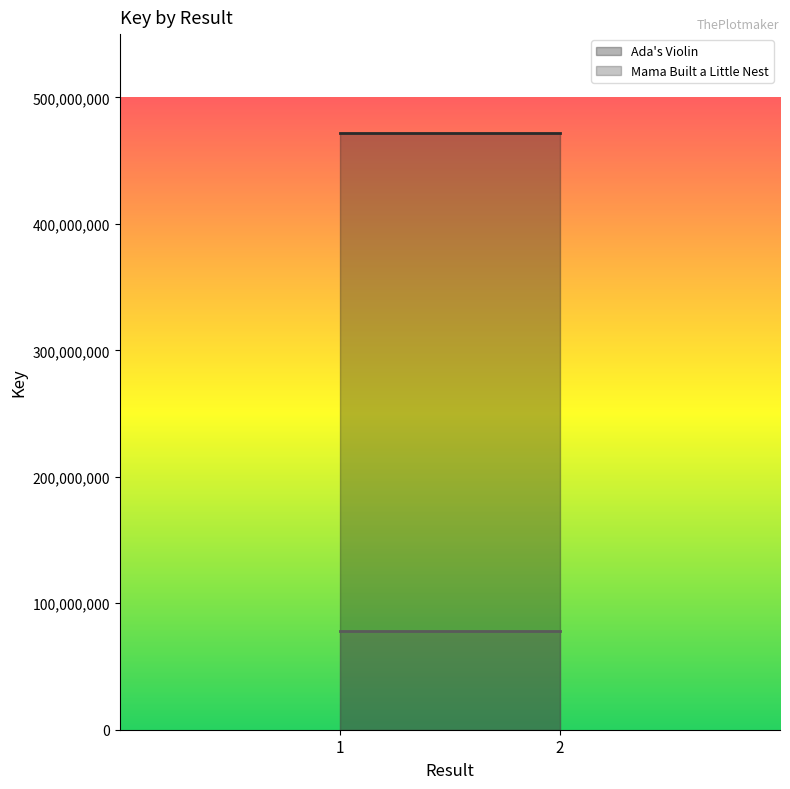

Which series has the widest spread of values?

Ada's Violin